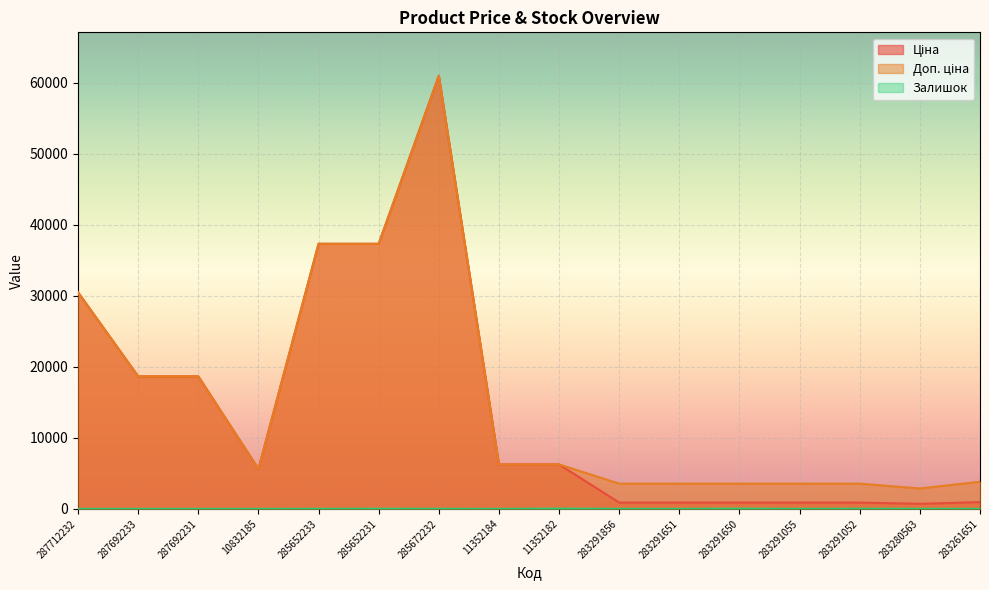

What are all the series names shown in the legend?

Ціна, Доп. ціна, Залишок